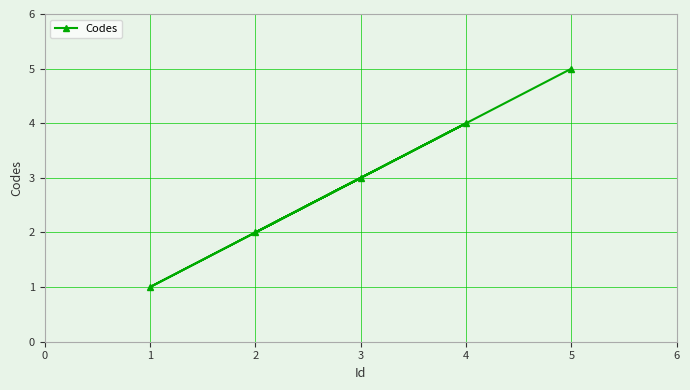

What is the ratio of the value at 3 to the value at 5?

0.6